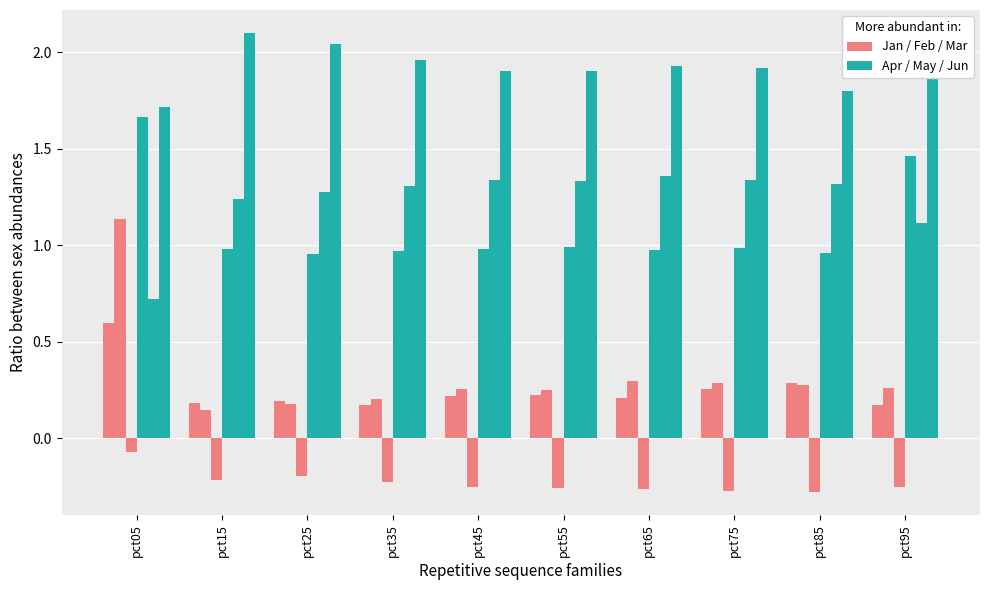

Reading left to right, extract all data points from this chart.

Jan: pct05=0.6	pct15=0.2	pct25=0.2	pct35=0.2	pct45=0.2	pct55=0.2	pct65=0.2	pct75=0.3	pct85=0.3	pct95=0.2
Feb: pct05=1.1	pct15=0.1	pct25=0.2	pct35=0.2	pct45=0.3	pct55=0.3	pct65=0.3	pct75=0.3	pct85=0.3	pct95=0.3
Mar: pct05=-0.1	pct15=-0.2	pct25=-0.2	pct35=-0.2	pct45=-0.3	pct55=-0.3	pct65=-0.3	pct75=-0.3	pct85=-0.3	pct95=-0.3
Apr: pct05=1.7	pct15=1.0	pct25=1.0	pct35=1.0	pct45=1.0	pct55=1.0	pct65=1.0	pct75=1.0	pct85=1.0	pct95=1.5
May: pct05=0.7	pct15=1.2	pct25=1.3	pct35=1.3	pct45=1.3	pct55=1.3	pct65=1.4	pct75=1.3	pct85=1.3	pct95=1.1
Jun: pct05=1.7	pct15=2.1	pct25=2.0	pct35=2.0	pct45=1.9	pct55=1.9	pct65=1.9	pct75=1.9	pct85=1.8	pct95=2.0